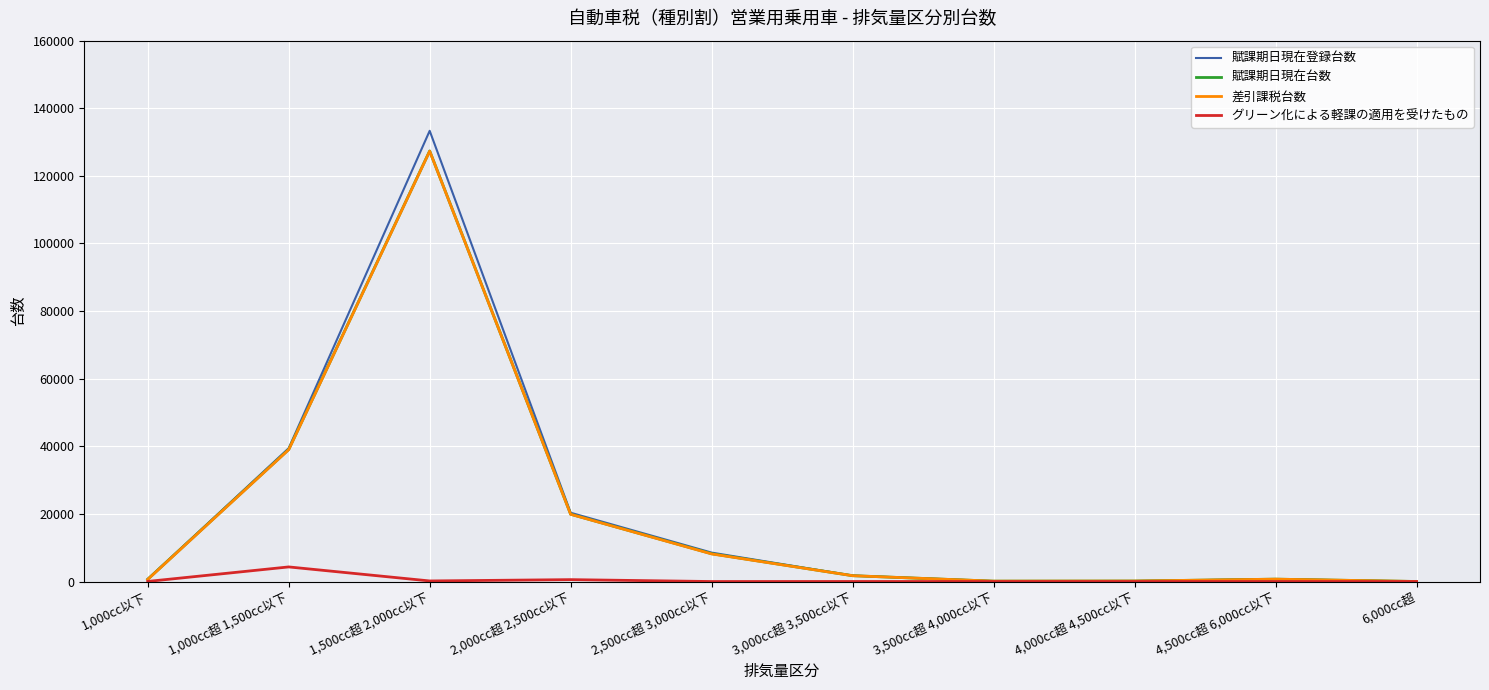

At which category is the sum across all series the highest?

1,500cc超 2,000cc以下